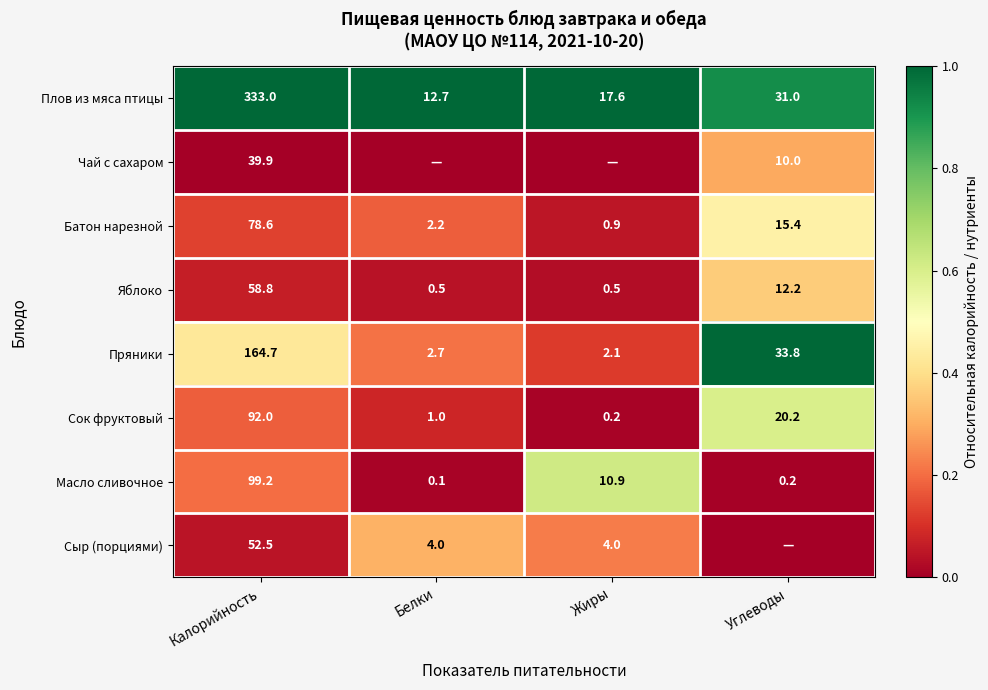

The Батон нарезной series shows 15.4 at Углеводы. True or false?

True